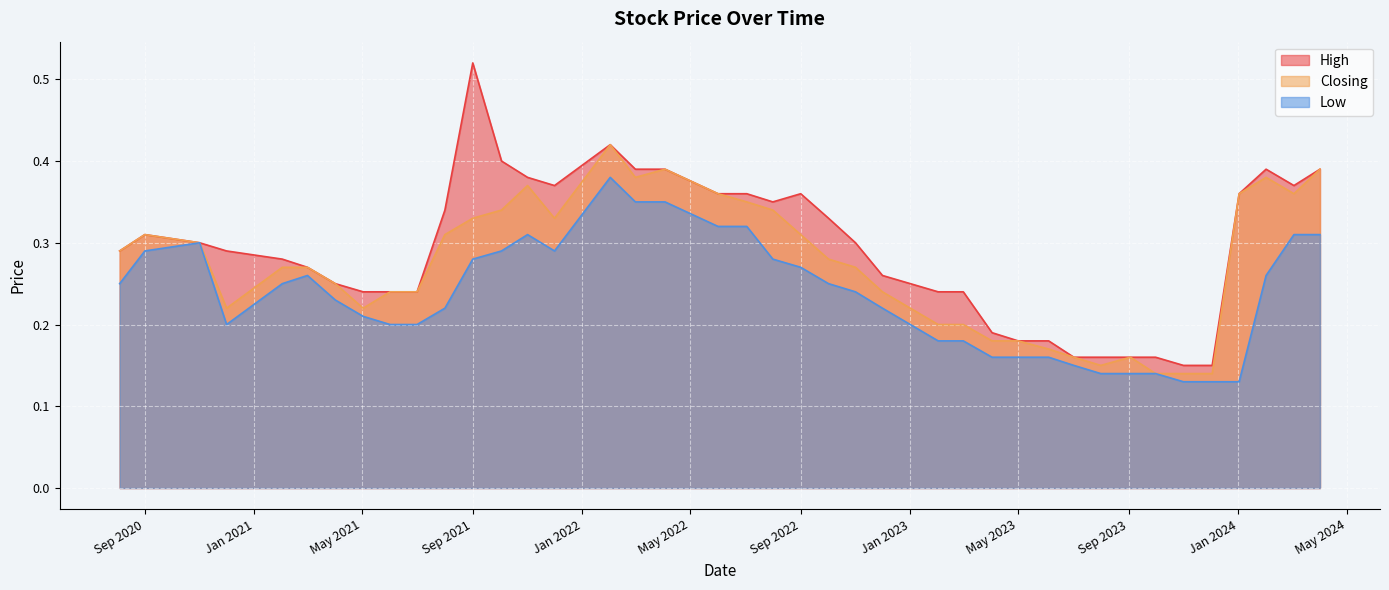

List the series in order of their peak value, highest first.

High, Closing, Low